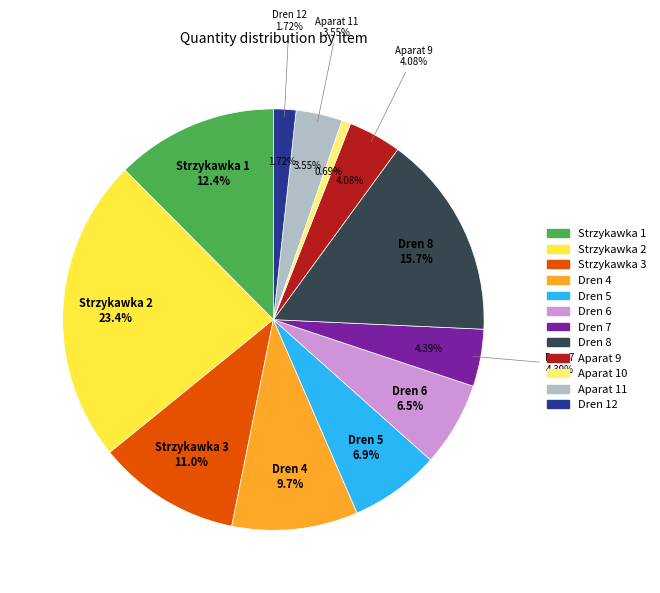

How many segments does this pie chart have?

12